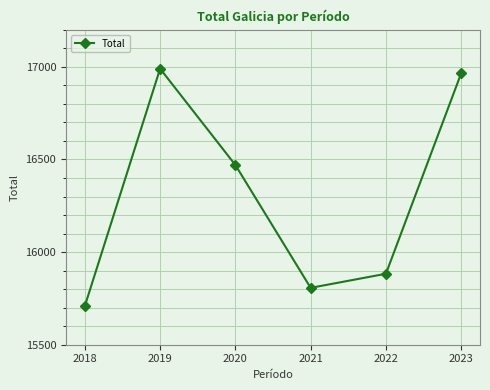

What is the minimum value shown in the chart?

15709